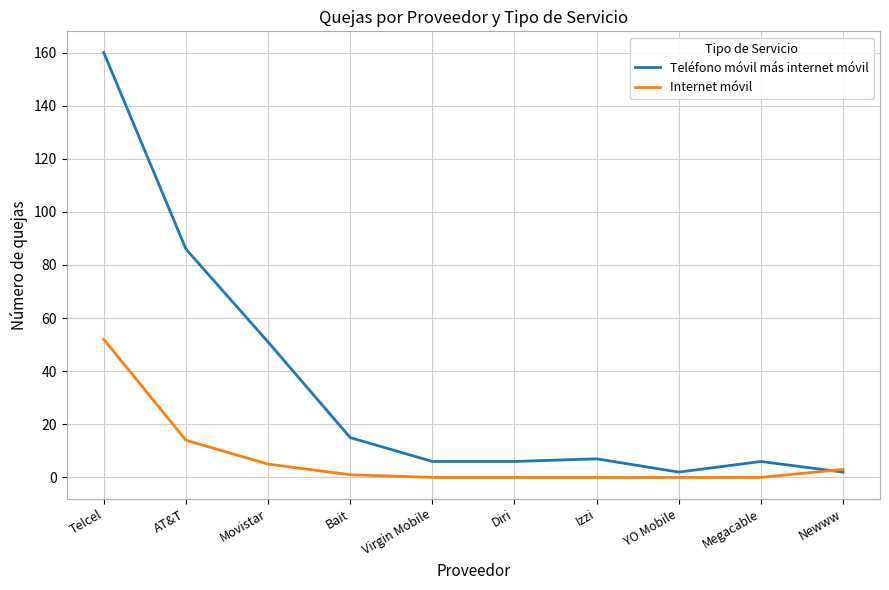

Does the chart display data point markers on the line(s)?

No